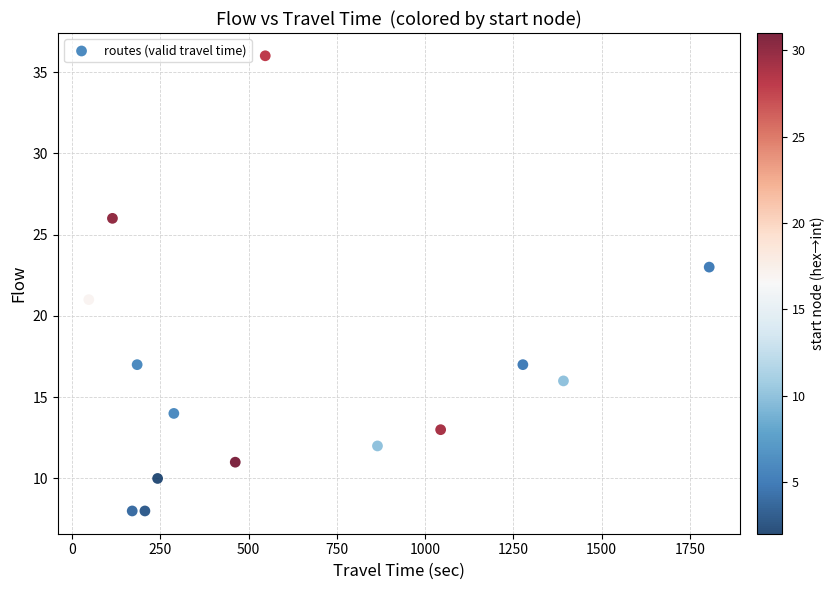

What is the range of Y values (max minus min)?

28